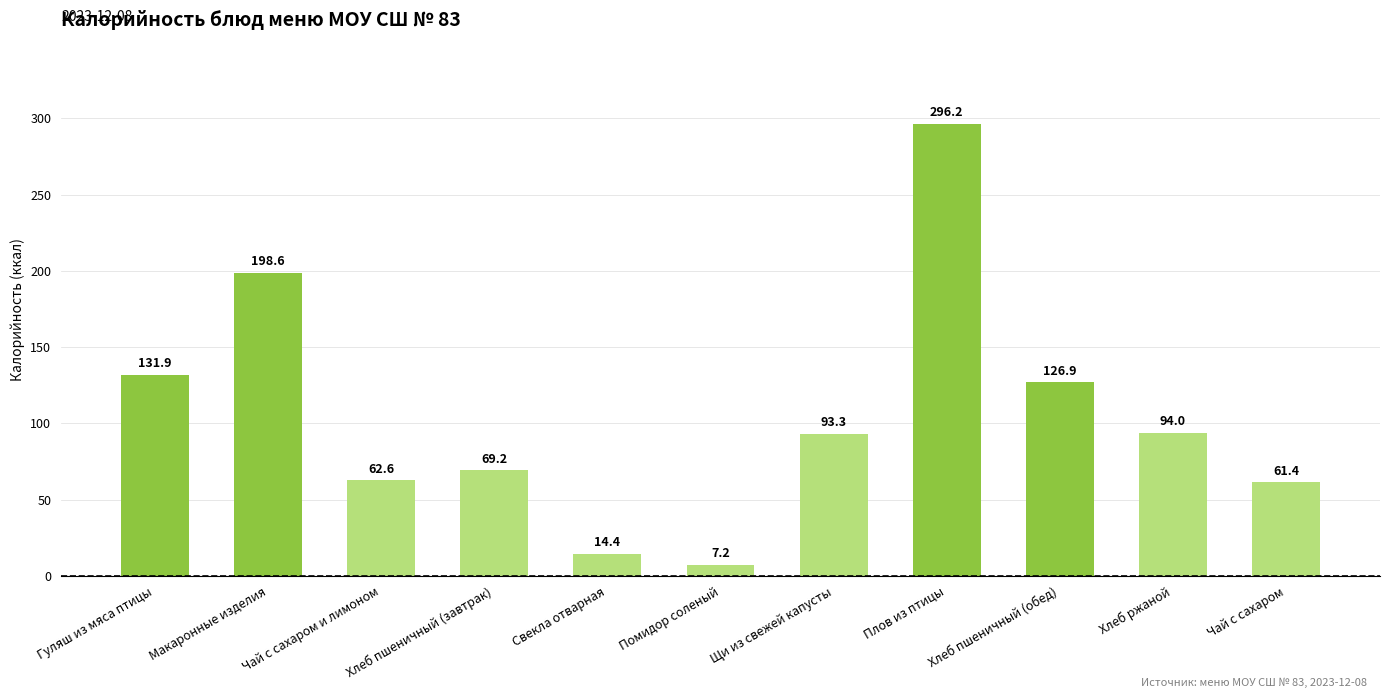

How many values are below 93?

5